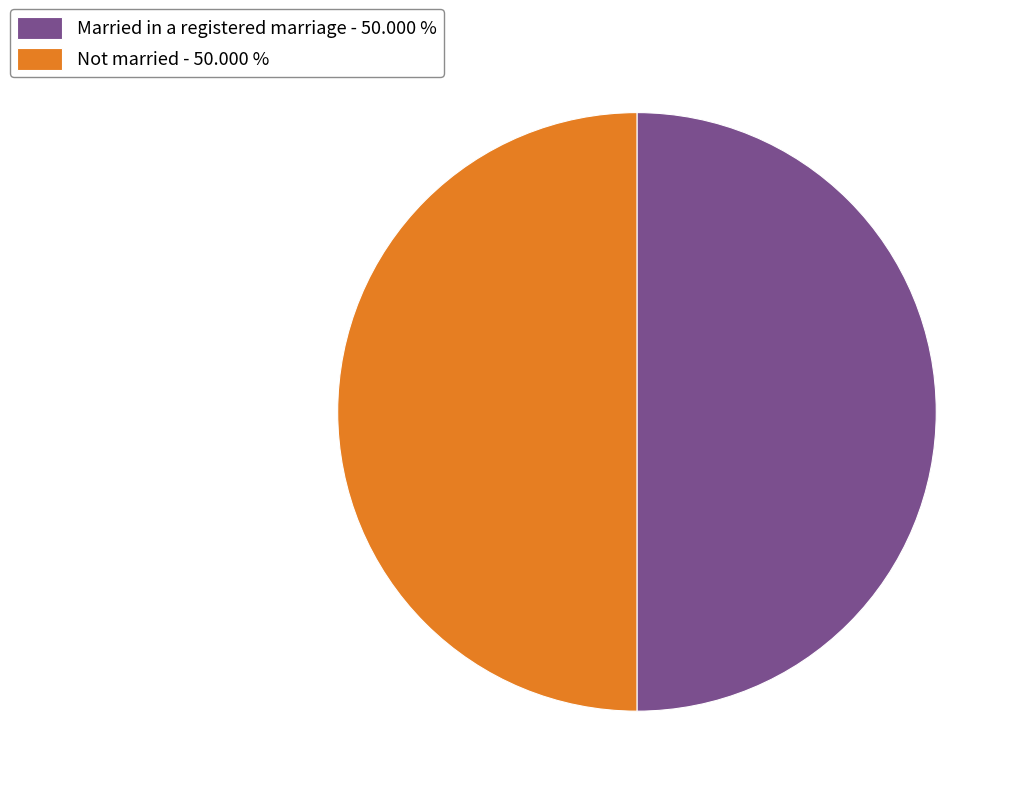

Approximately how many times larger is the value at Not married - 50.000 % compared to Married in a registered marriage - 50.000 %?

1.0